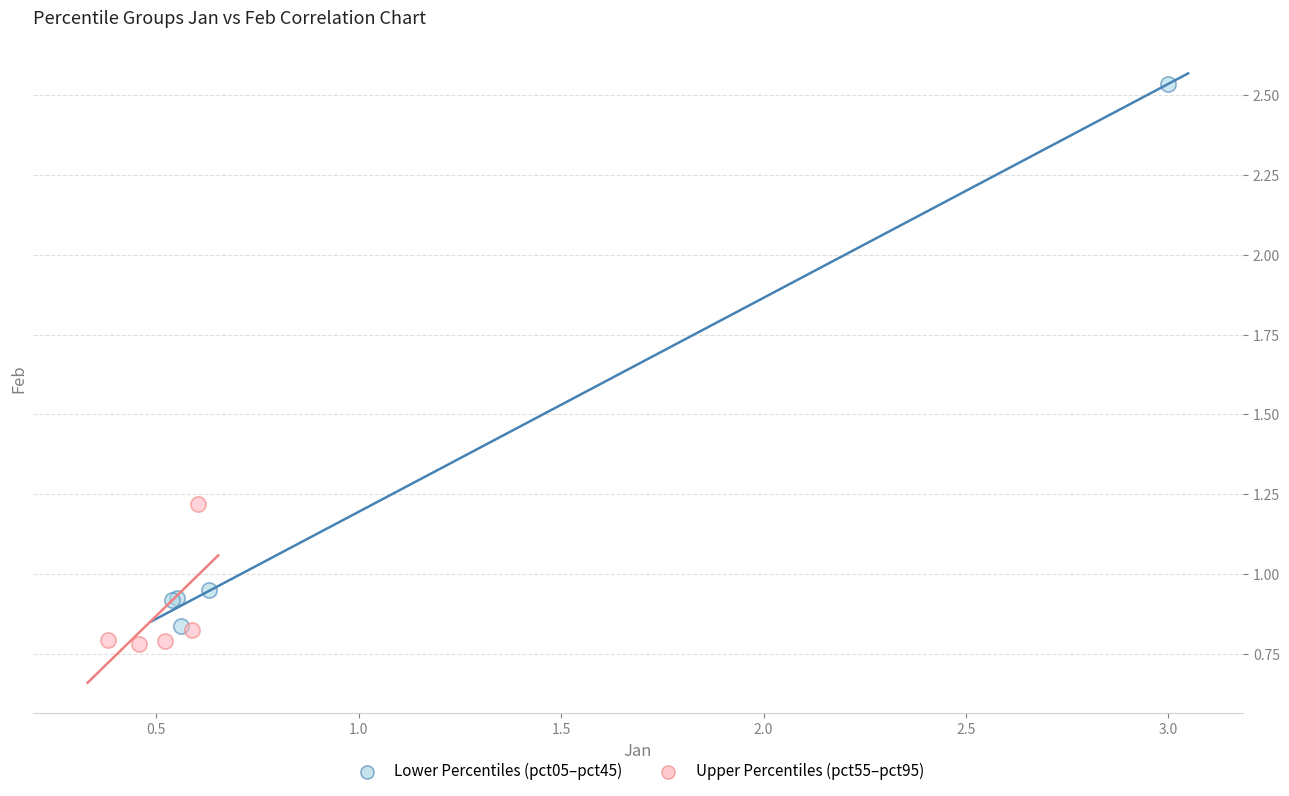

Which series contains the highest Y value?

Lower Percentiles (pct05–pct45)